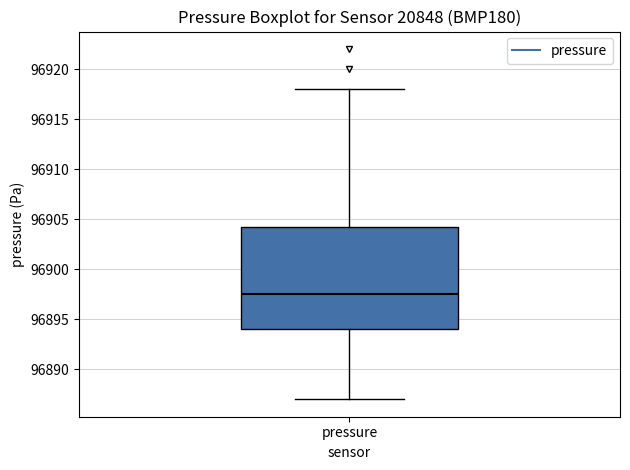

Transcribe this box plot: give where the median line is, the range the box spans, and where the two whiskers end, as read against the y-axis. The values are not printed on the chart, so give them approximately, as read against the axis.

median 96897.5, box 96894.0 to 96904.5, whiskers 96887.0 to 96918.0